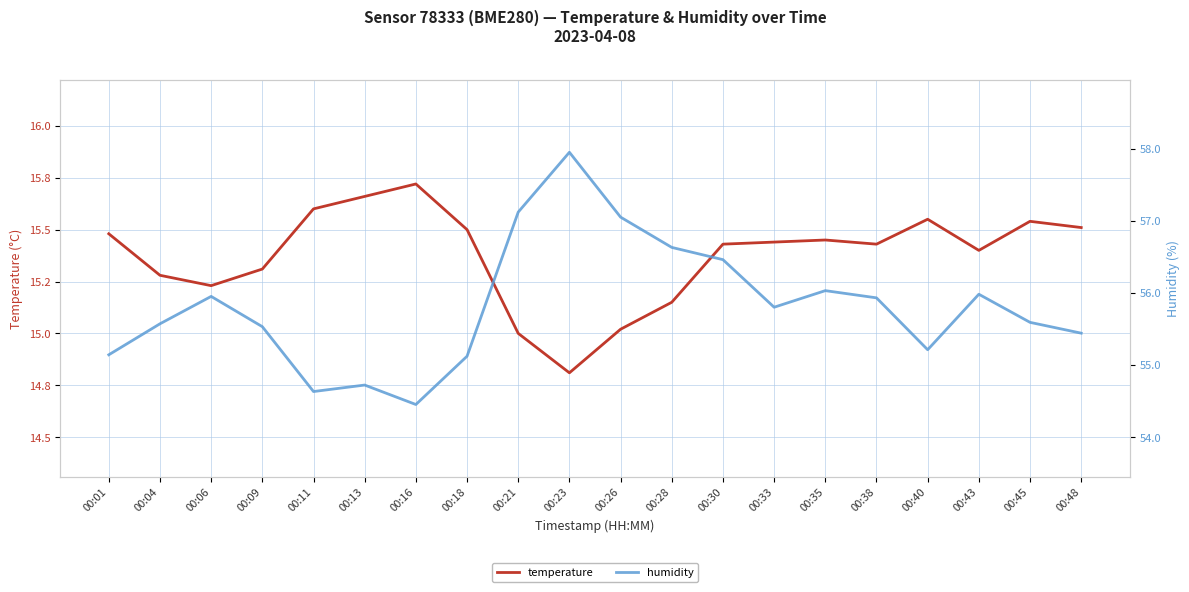

What is the value of the temperature point at the 1st from the left?

15.5